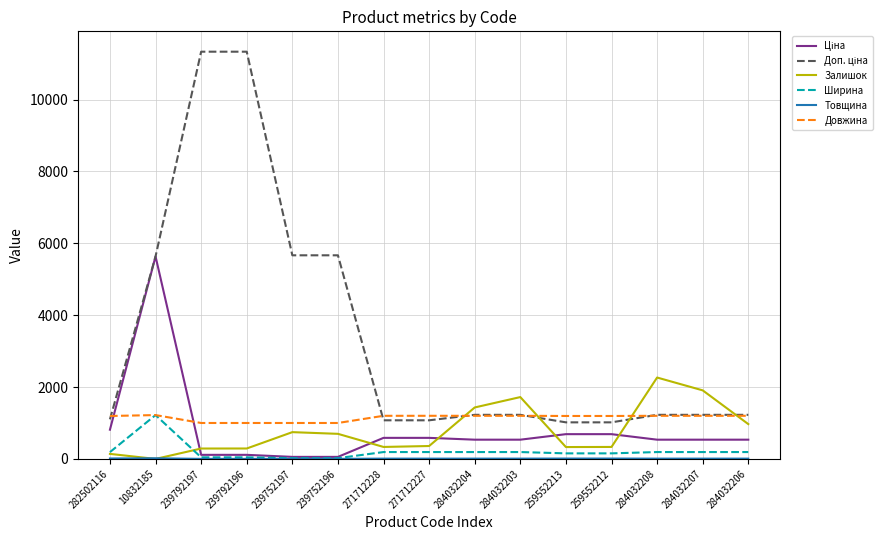

What is the maximum value for Ширина?

1220.0